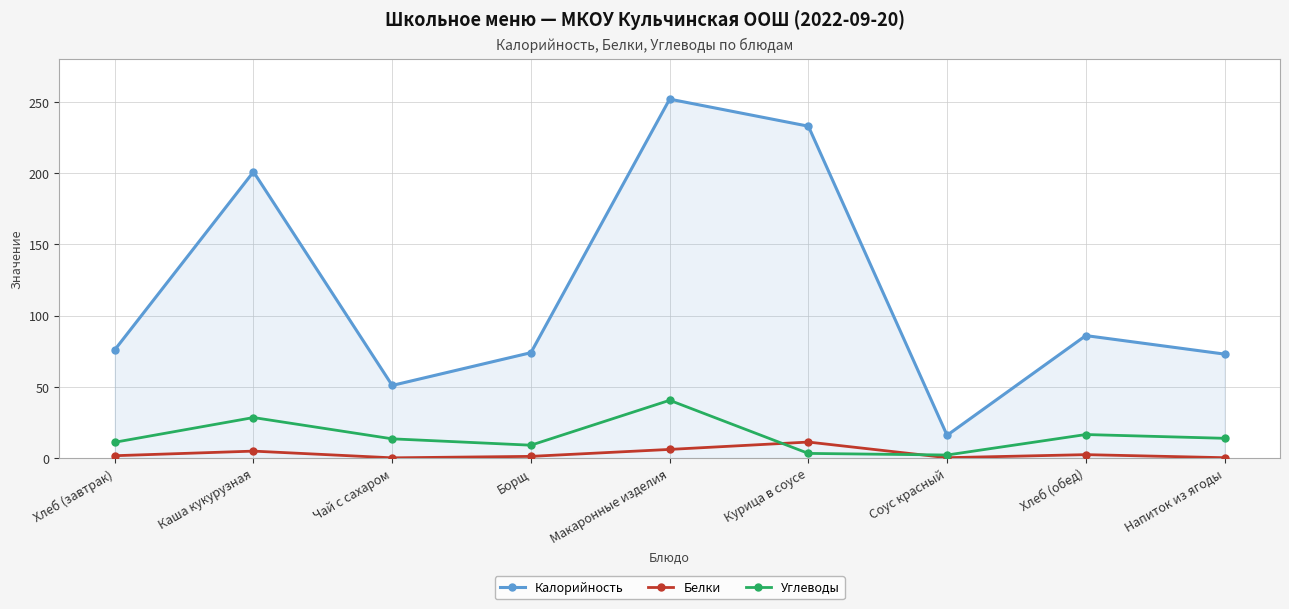

True or false: Белки and Калорийность cross at least once.

False